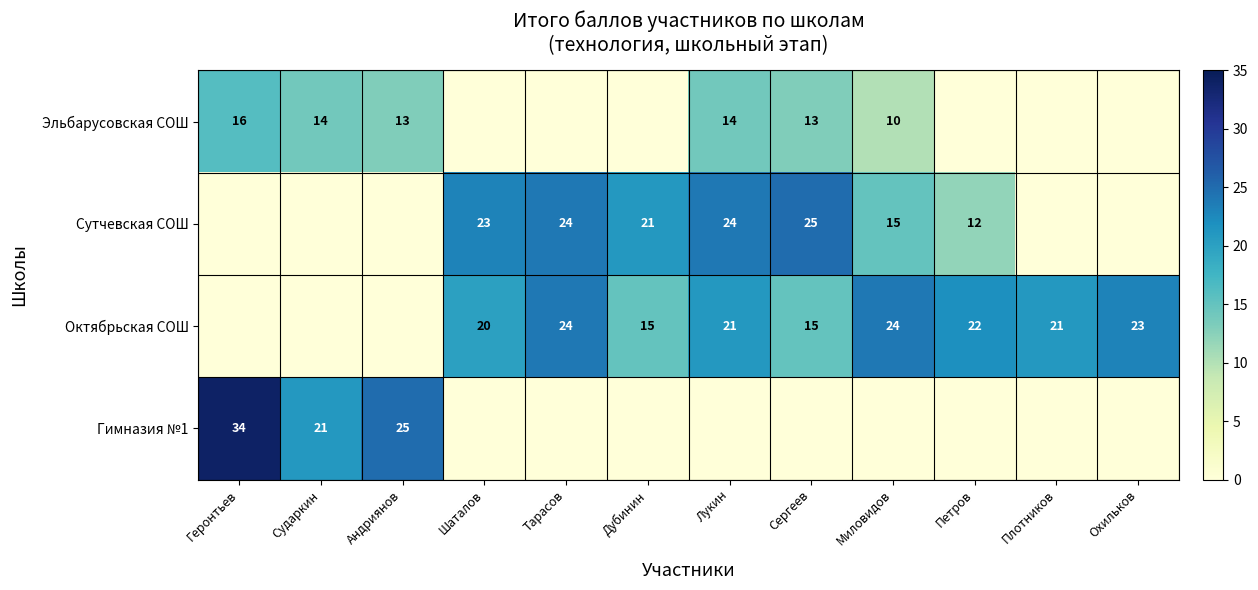

Which has a higher value, Лукин or Сергеев?

Лукин